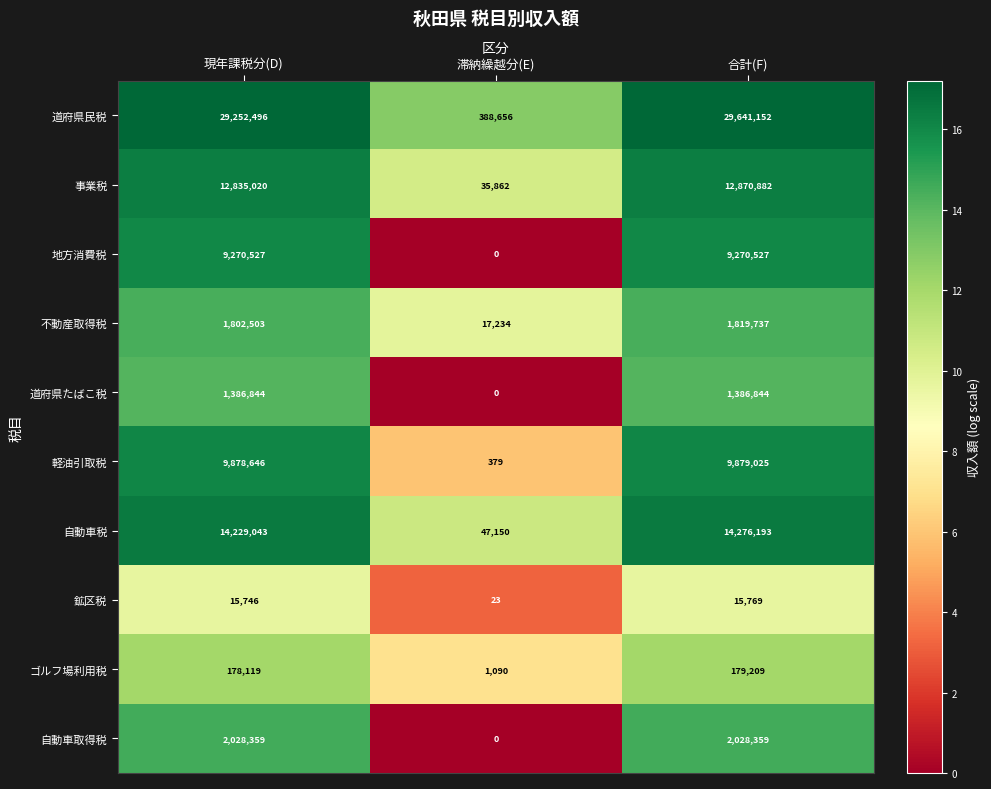

Rank the series by their maximum value, from lowest to highest.

鉱区税, ゴルフ場利用税, 道府県たばこ税, 不動産取得税, 自動車取得税, 地方消費税, 軽油引取税, 事業税, 自動車税, 道府県民税